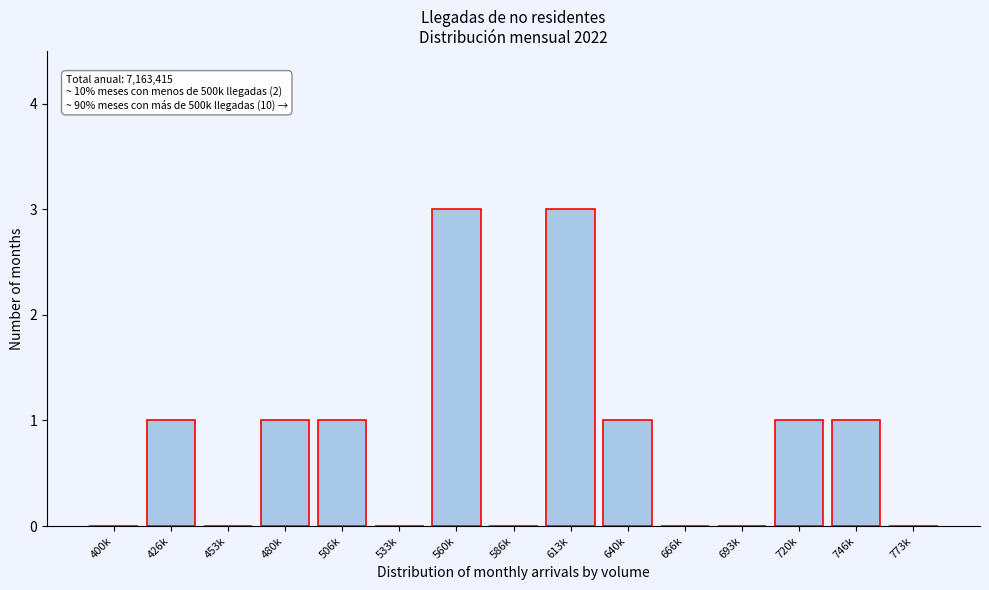

Reading left to right, extract all data points from this chart.

400k=0	426k=1	453k=0	480k=1	506k=1	533k=0	560k=3	586k=0	613k=3	640k=1	666k=0	693k=0	720k=1	746k=1	773k=0